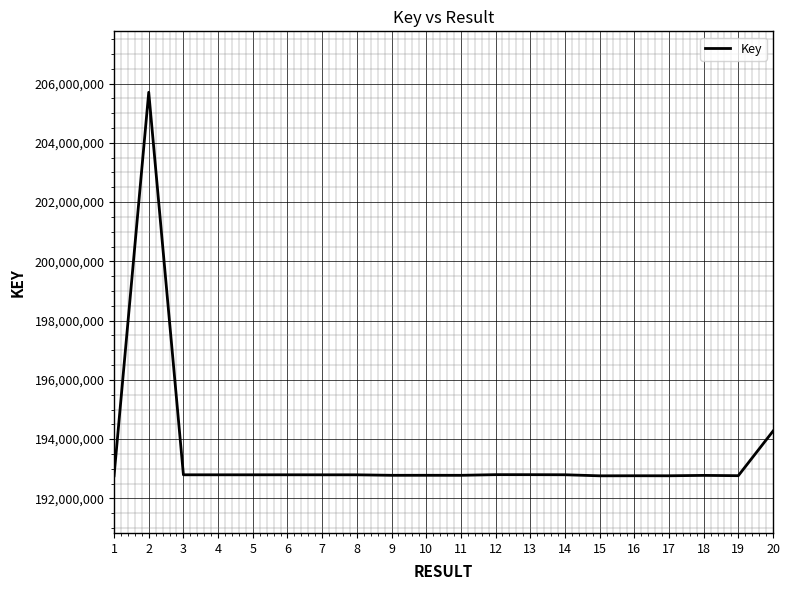

What is the greatest value displayed?

205703535